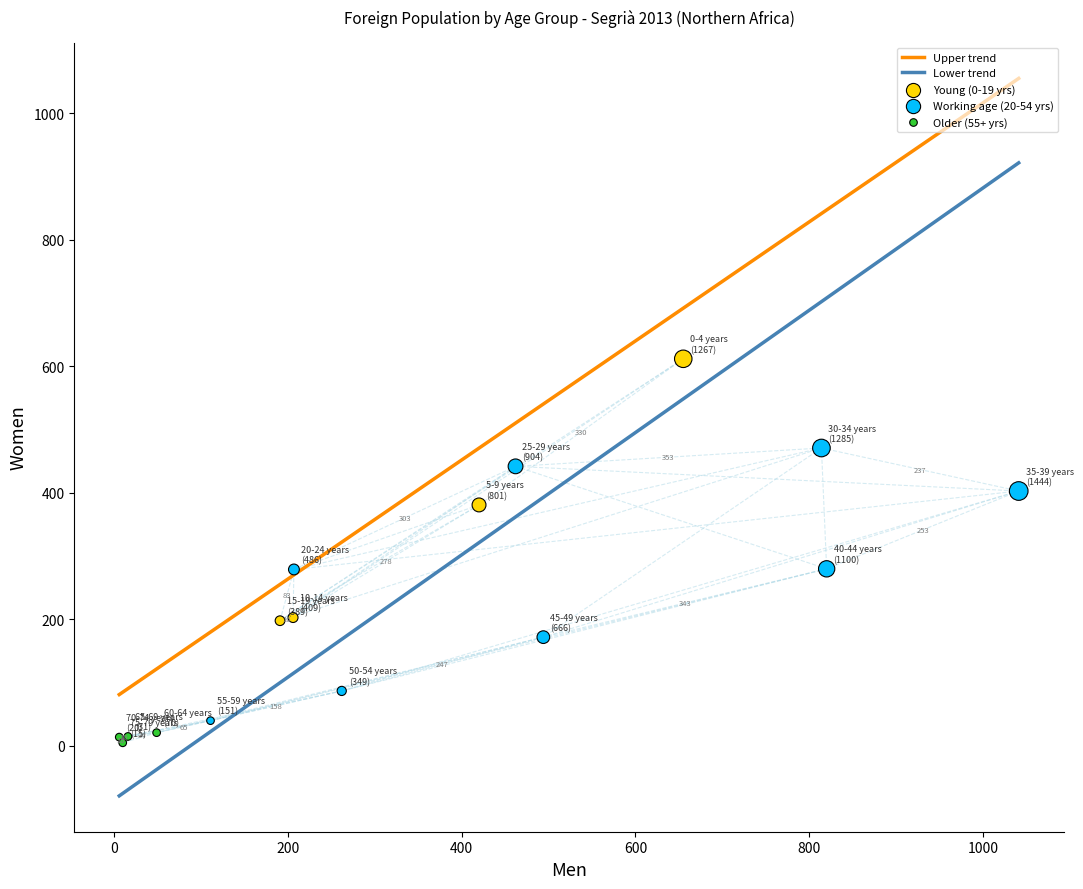

Which series contains the lowest Y value?

Older (55+ yrs)